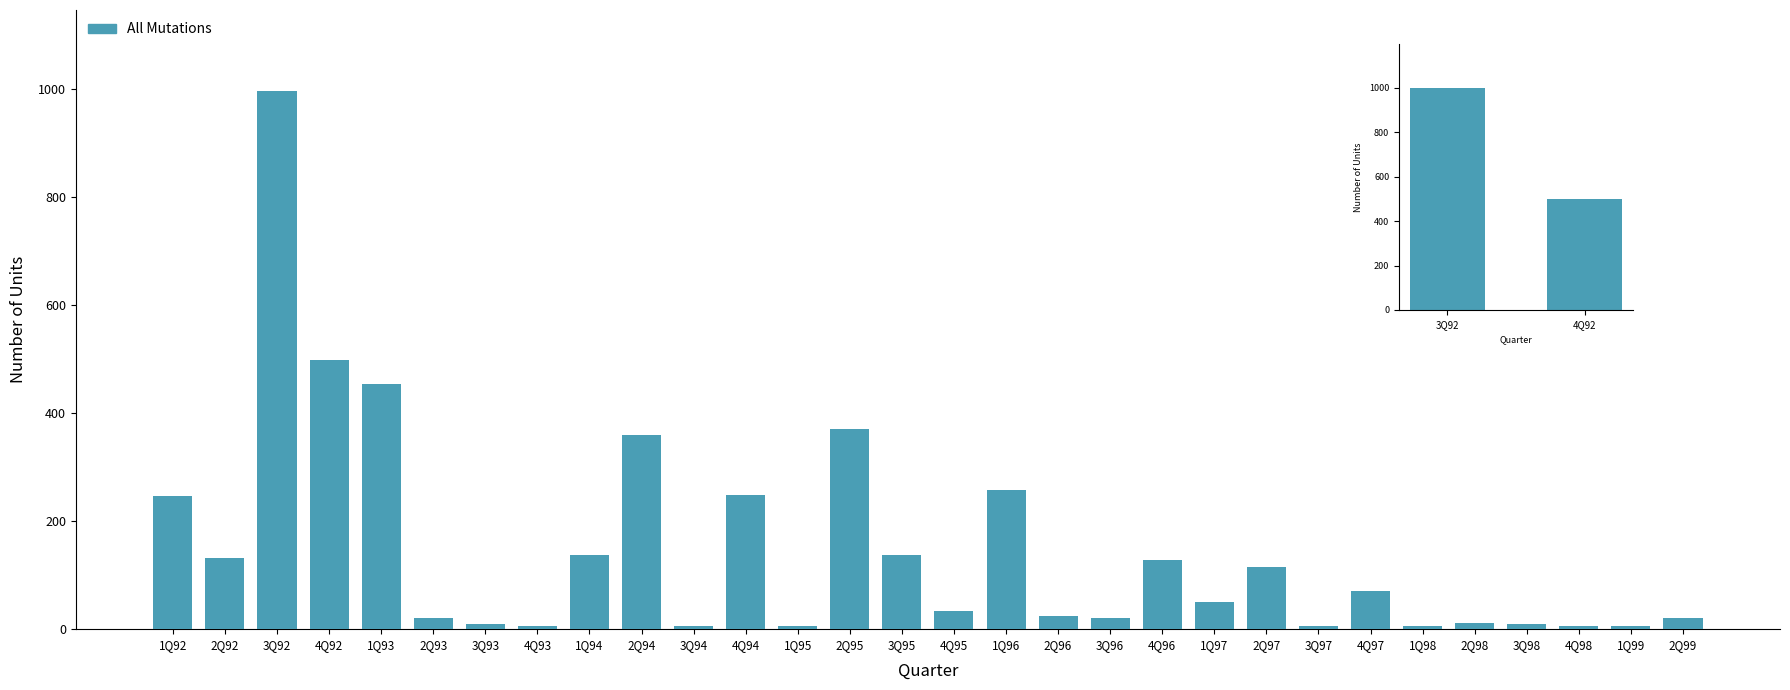

Which has a higher value, 3Q92 or 4Q92?

3Q92